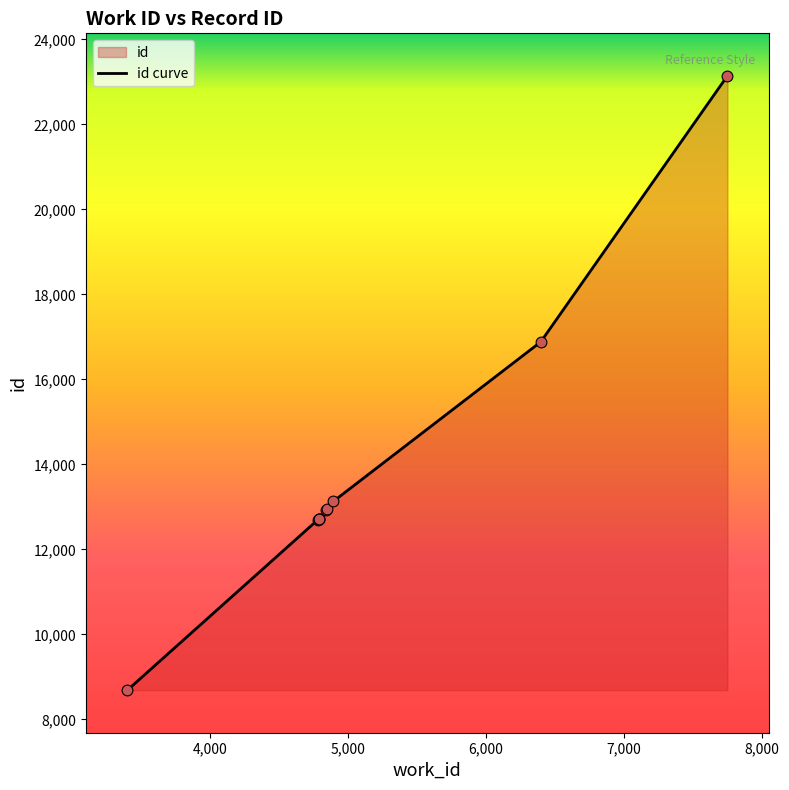

Approximately how many times larger is the value at 4844 compared to 6397?

0.8